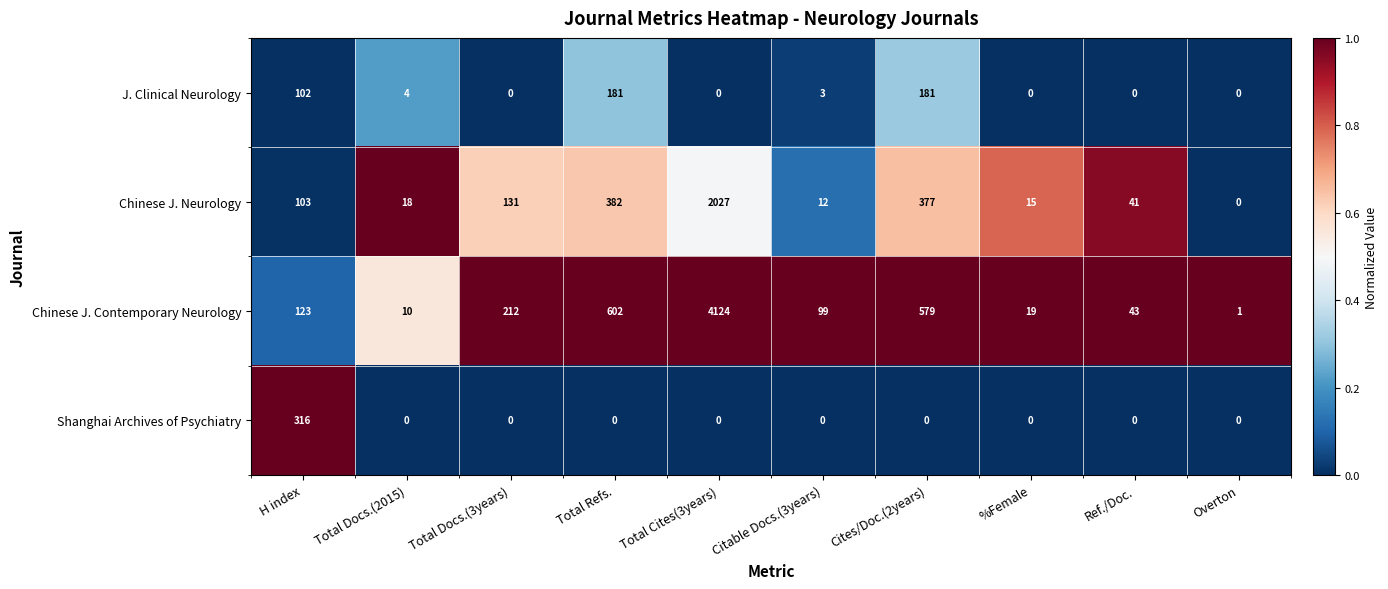

Which category has the highest value across all series?

Total Cites(3years)